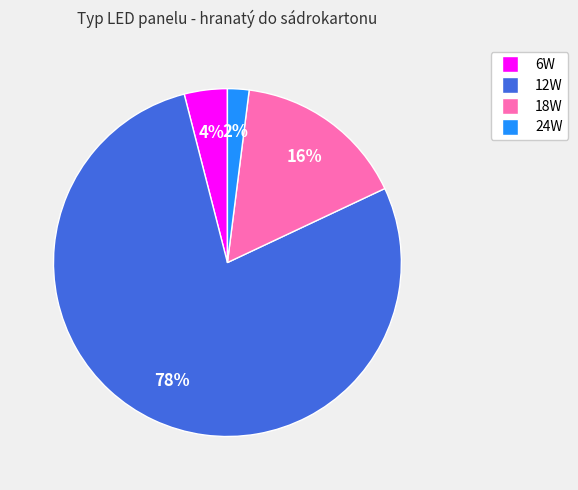

To the nearest percent, what percentage of the pie is 18W?

16%